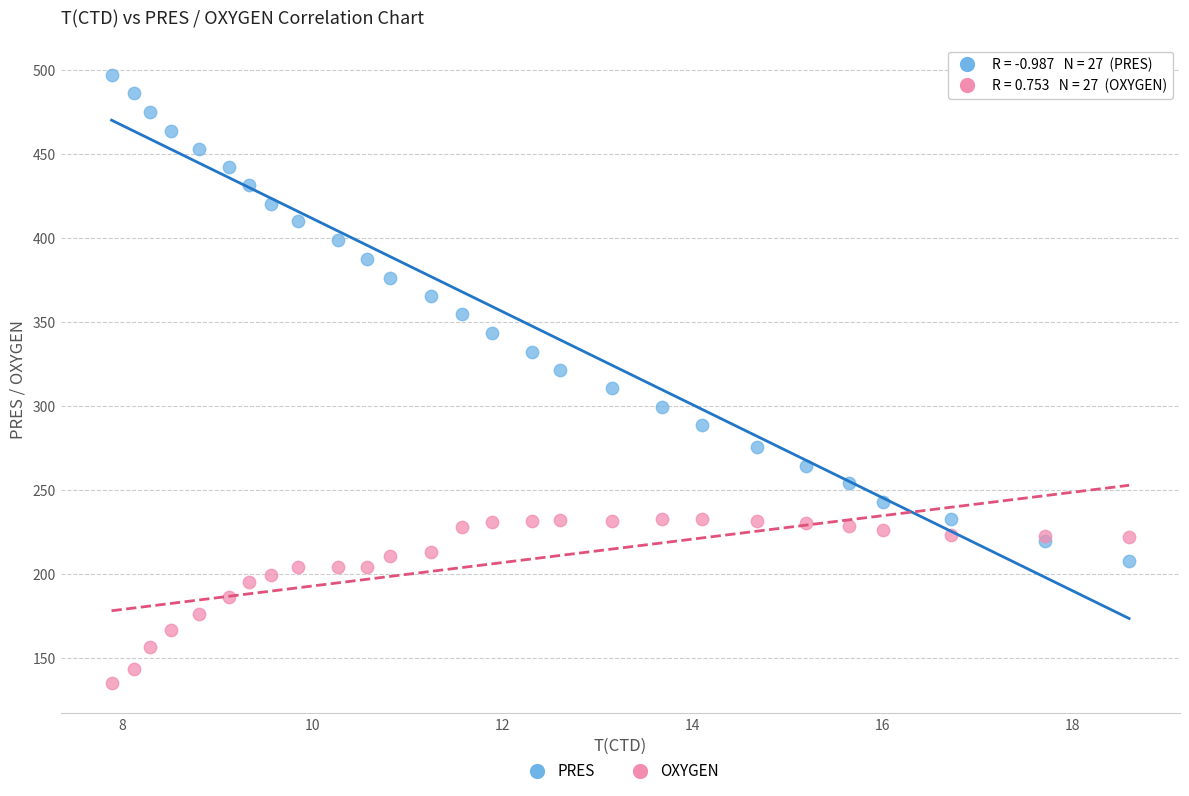

What are all the series names shown in the legend?

PRES, OXYGEN